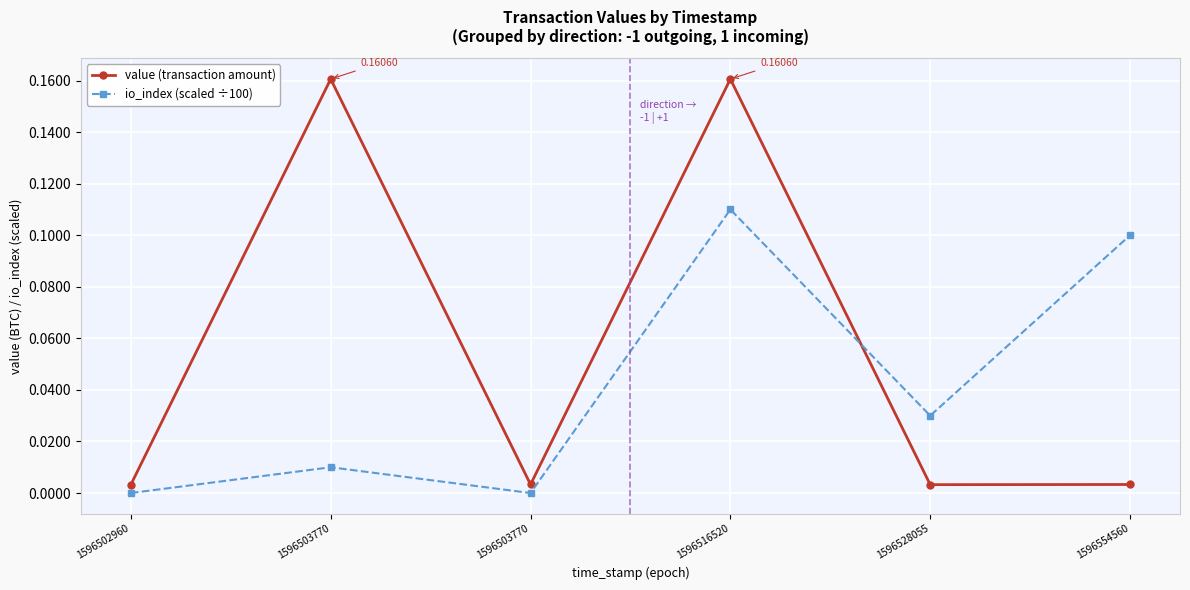

Does the chart have visible grid lines?

Yes